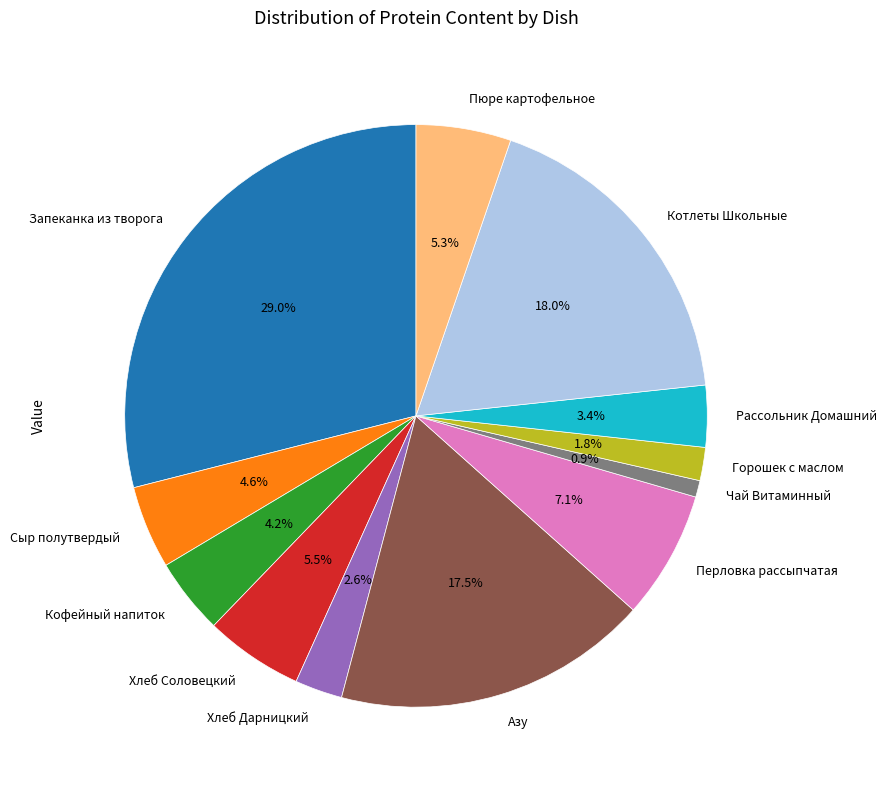

Count the number of slices in the pie.

12